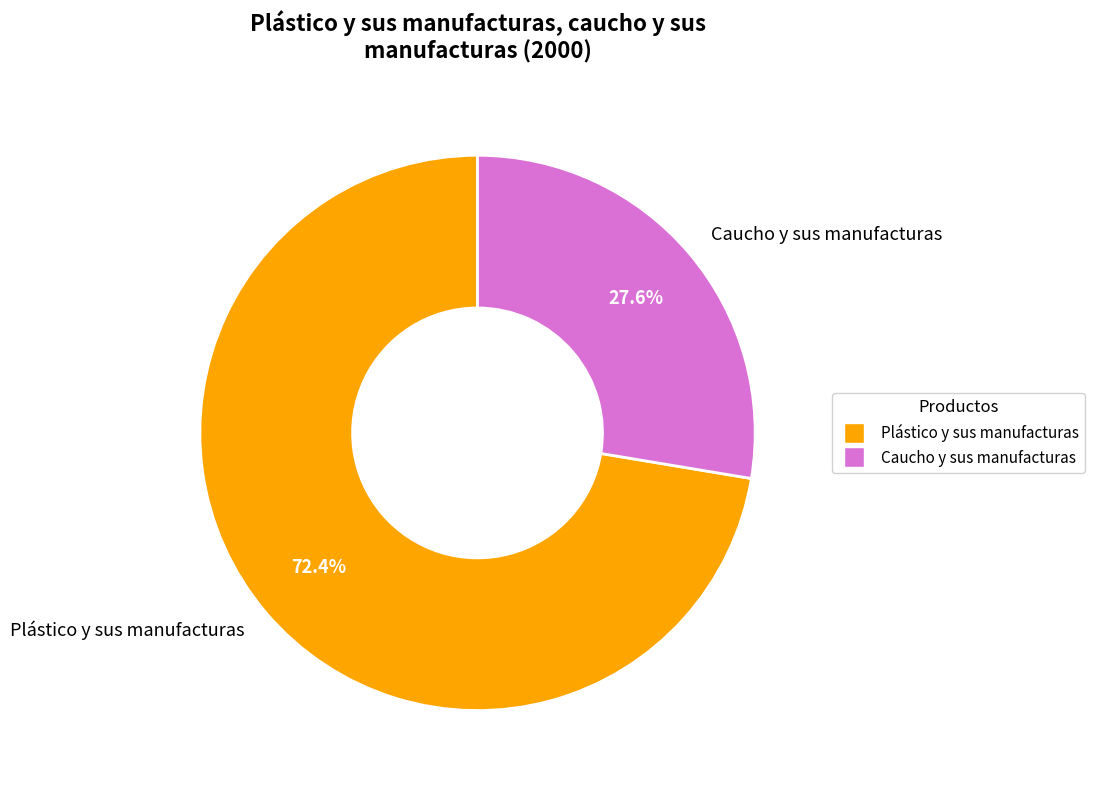

Which slice represents more than half of the pie?

Plástico y sus manufacturas